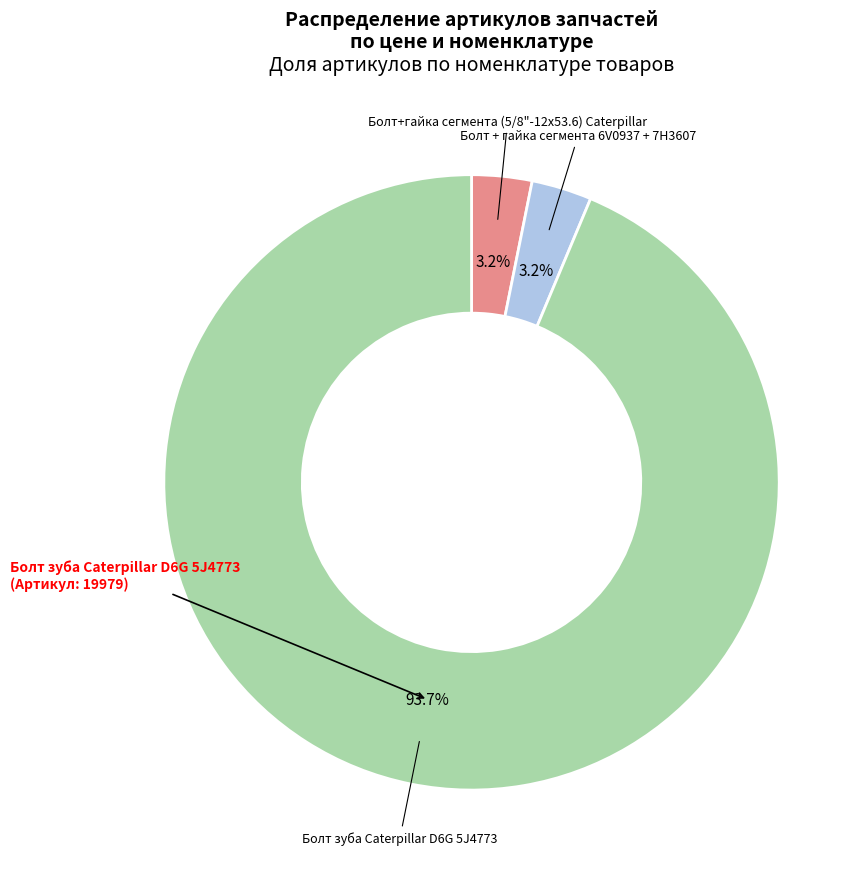

To the nearest percent, what is the average slice percentage?

33%